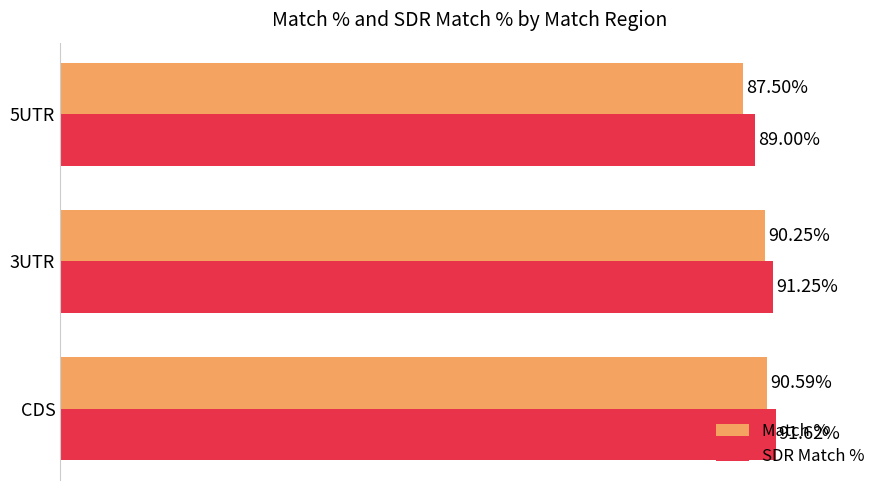

Rank the series at 3UTR from highest to lowest value.

SDR Match %, Match %